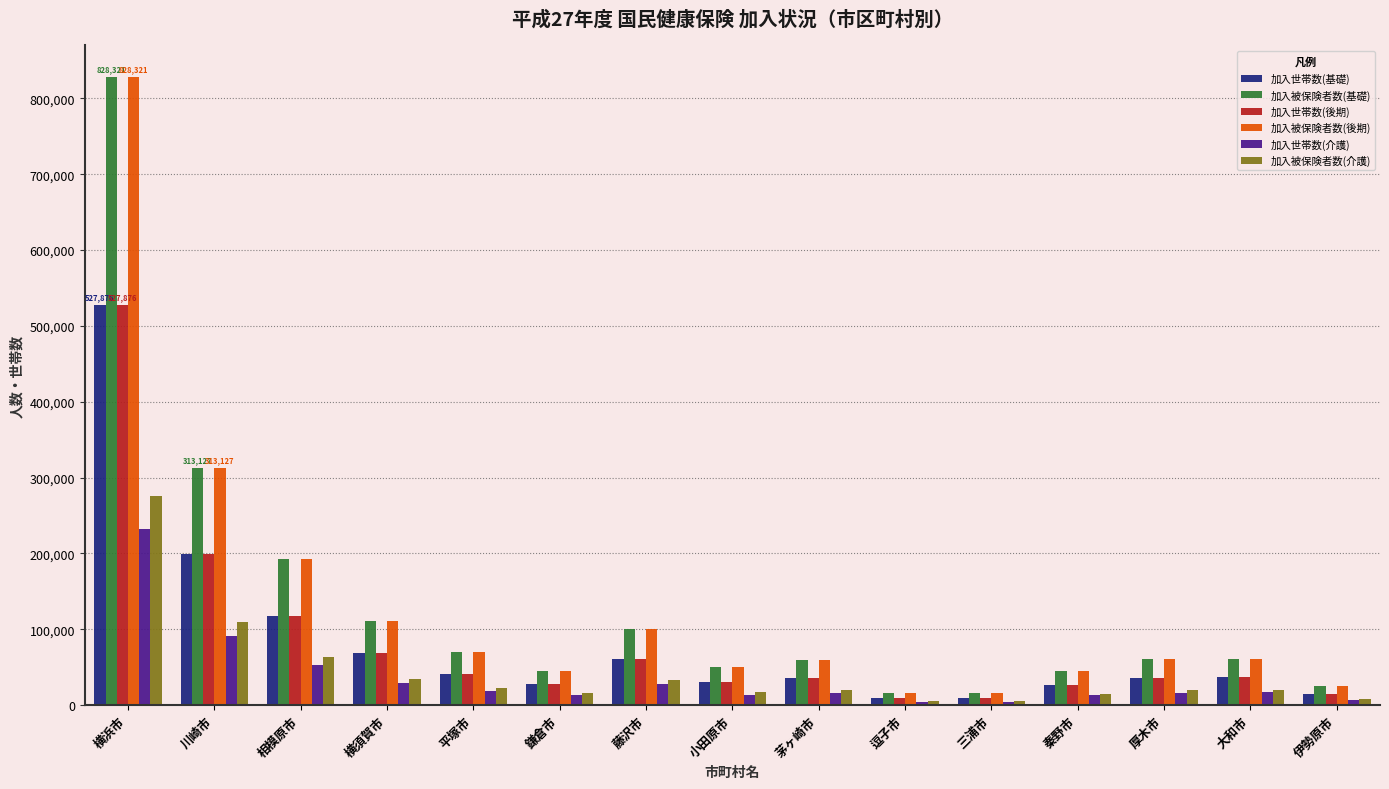

How many data points in 加入被保険者数(後期) are less than 61212?

7